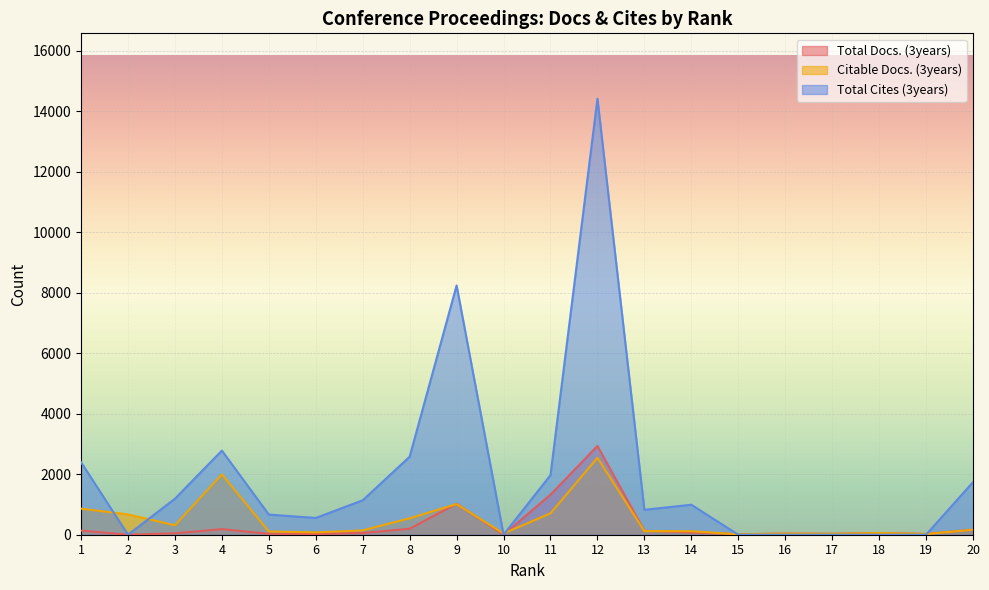

How many lines are shown in the chart?

3